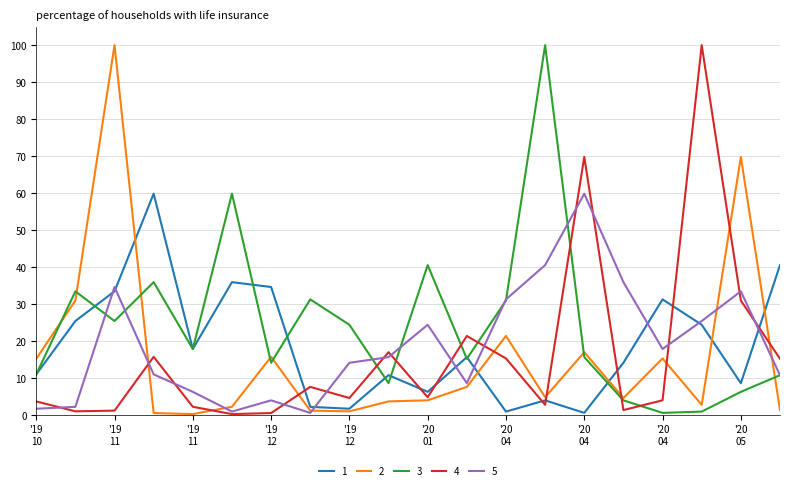

Is this an area chart (filled region under the line)?

No